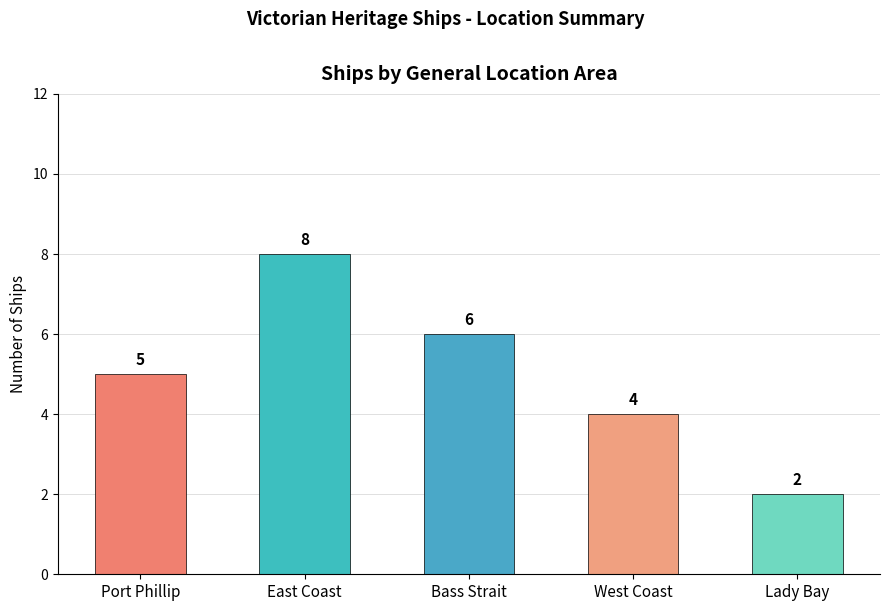

Reading right to left, list all the values displayed in this chart.

Lady Bay=2	West Coast=4	Bass Strait=6	East Coast=8	Port Phillip=5